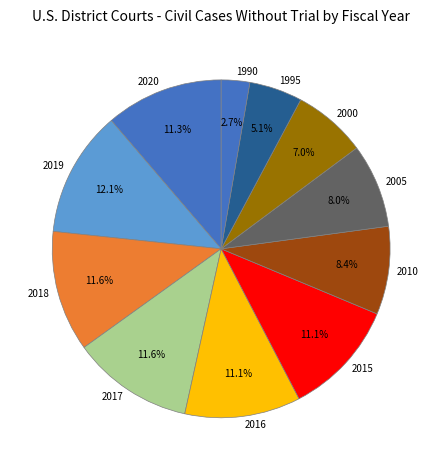

Does any single category account for the majority?

No